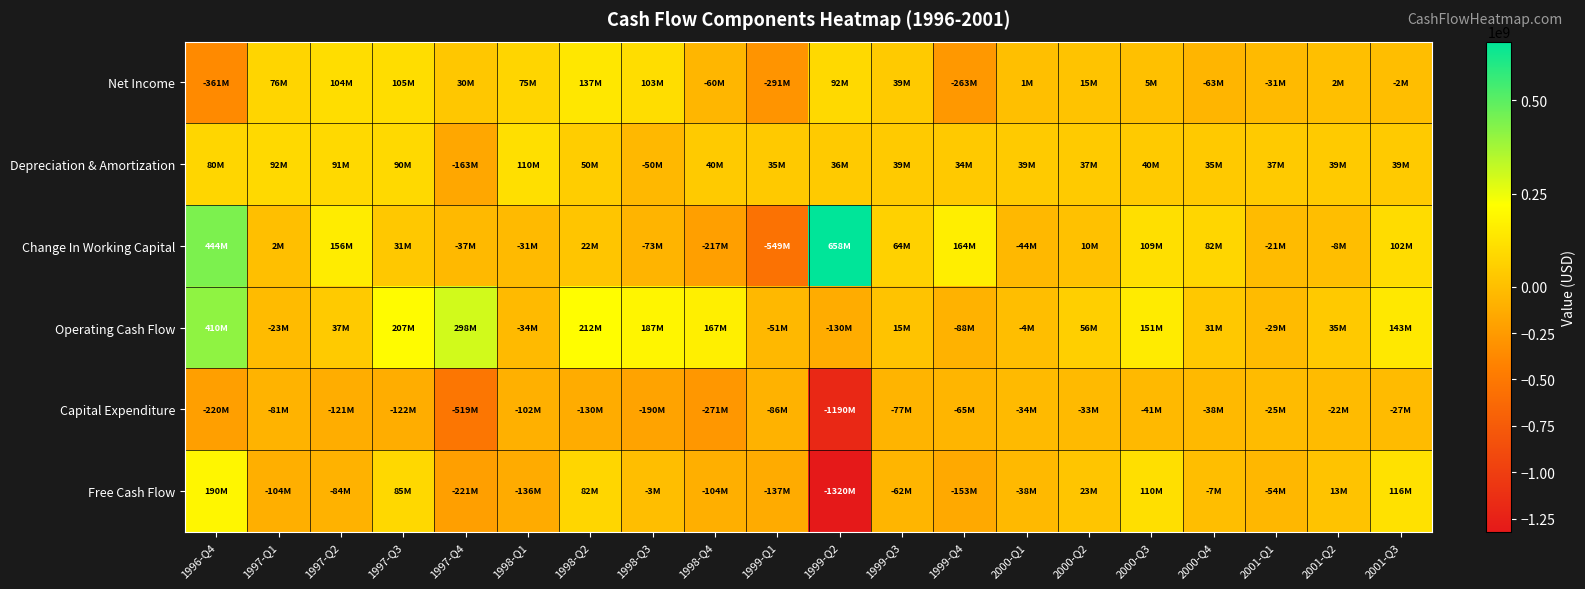

Which series changed the most between 1997-Q2 and 2001-Q1?

Change In Working Capital